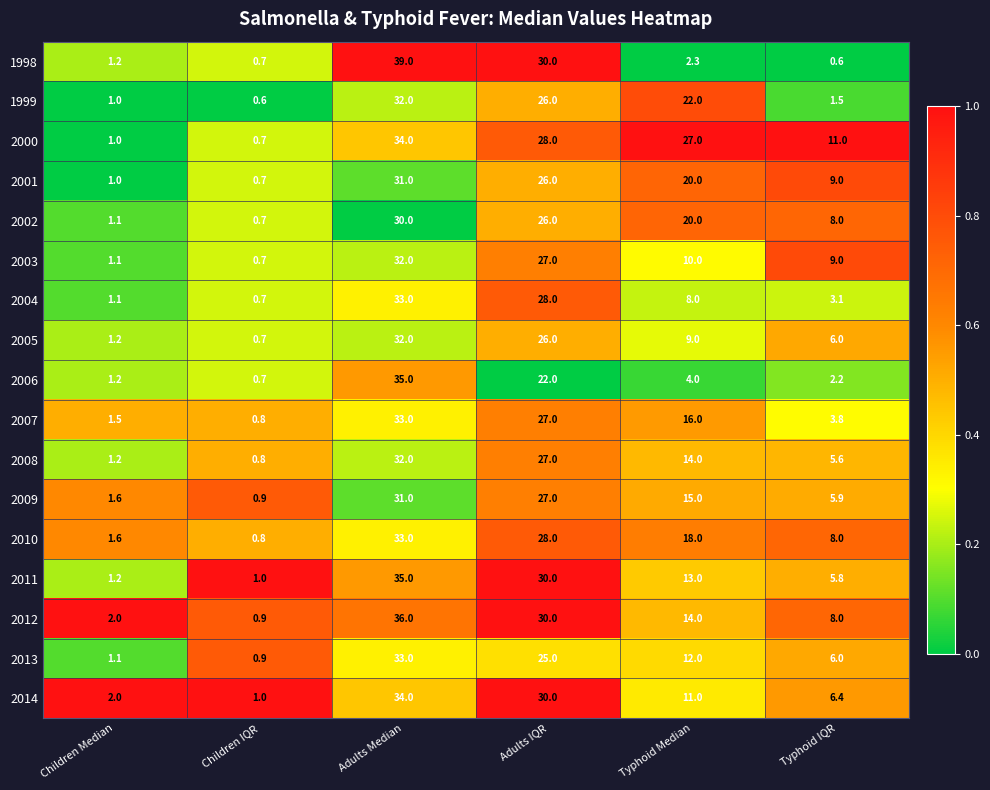

How many data points does each series have?

6